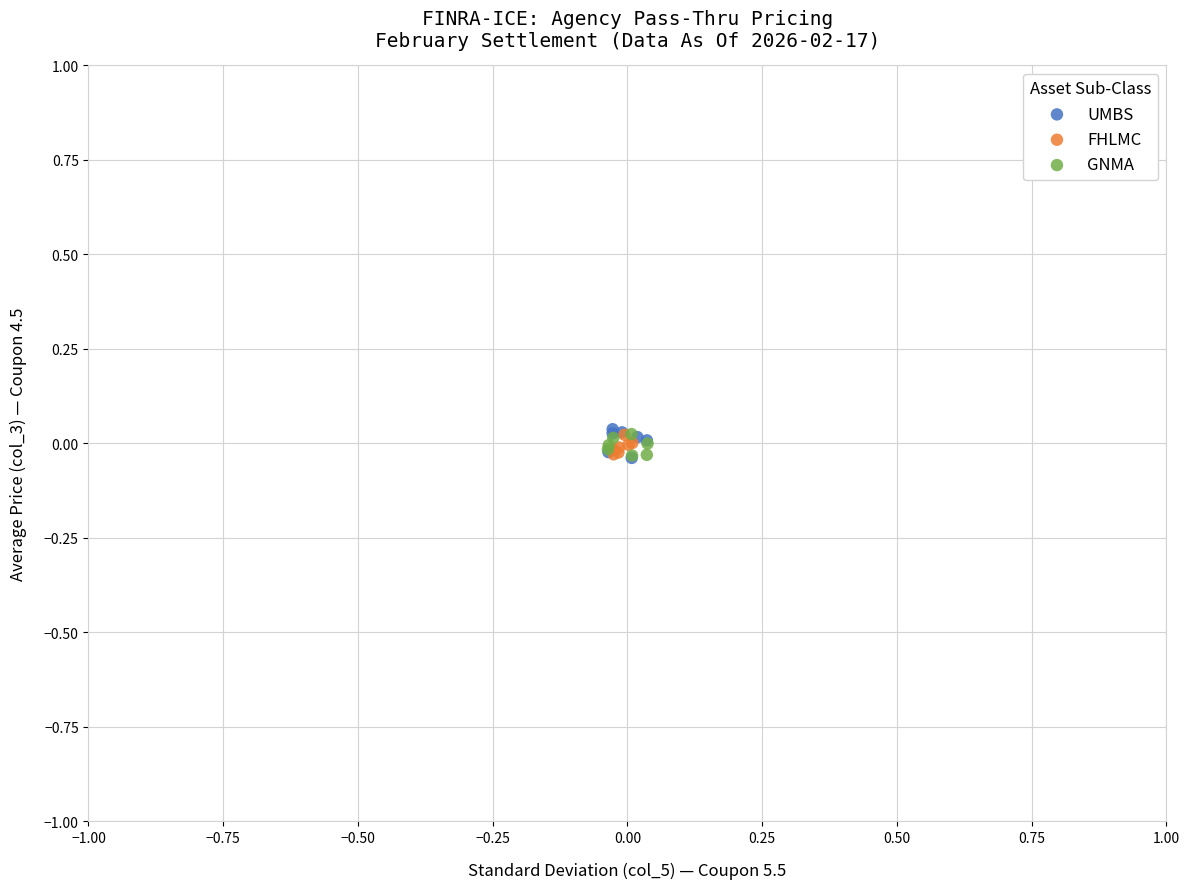

What are all the series names shown in the legend?

UMBS, FHLMC, GNMA